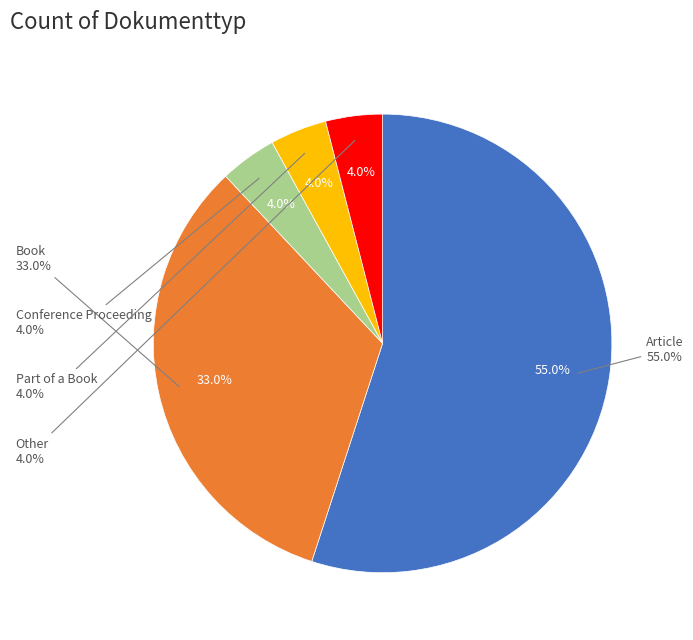

To the nearest percent, what percentage of the pie is Conference Proceeding?

4%